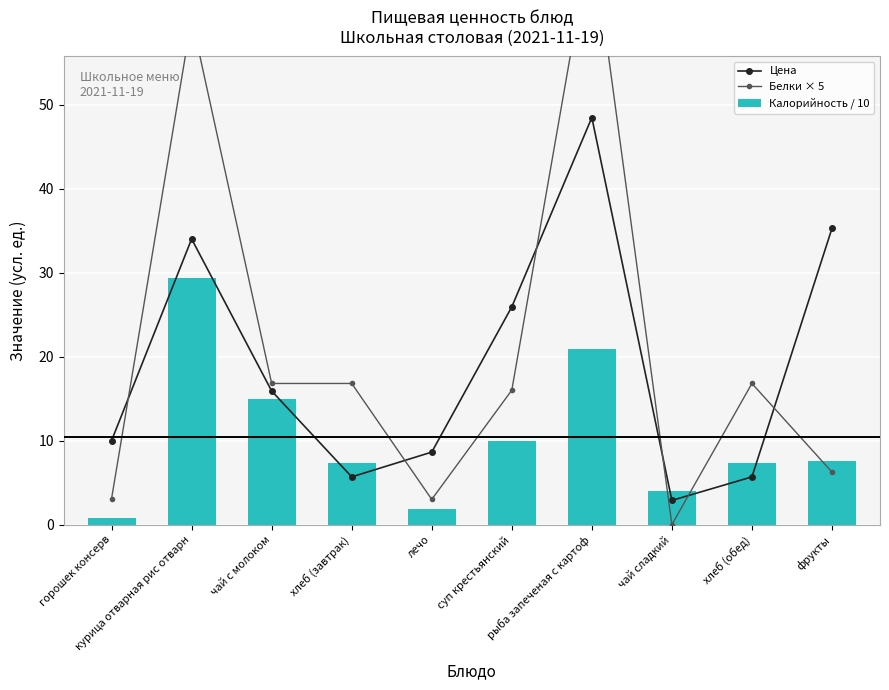

What is the label of the 7th bar from the right?

хлеб (завтрак)